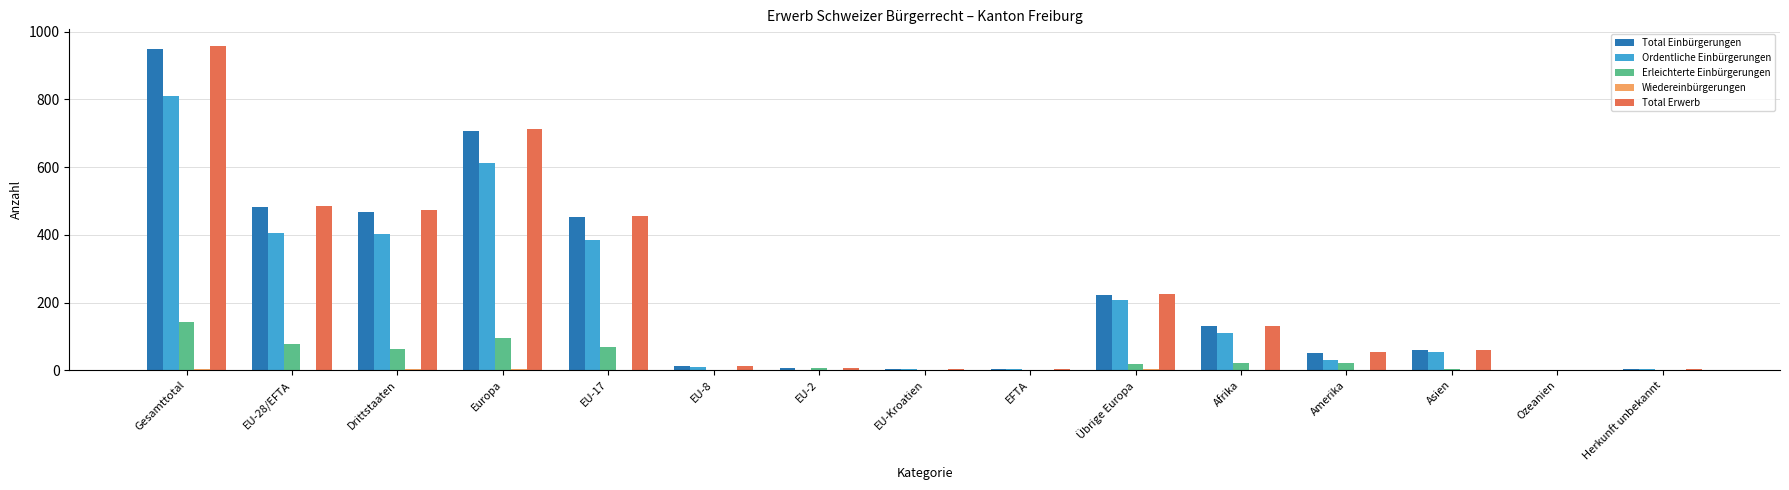

Are the bars horizontal?

No